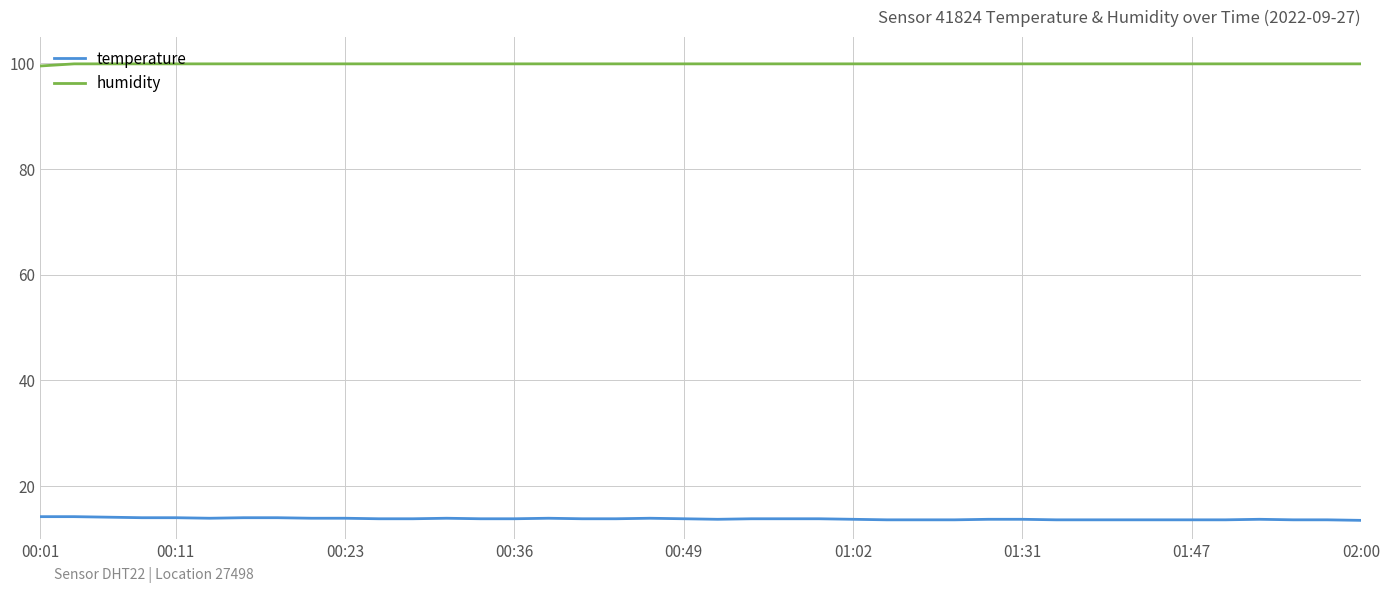

True or false: humidity and temperature cross at least once.

False